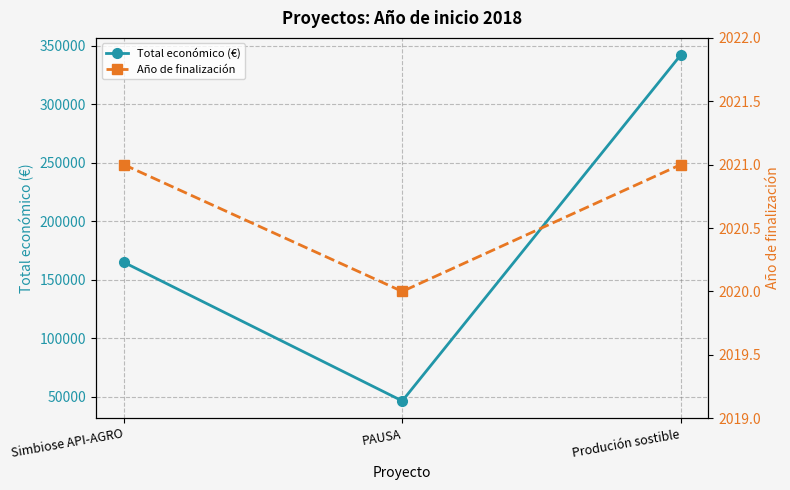

At which label does Total económico (€) first exceed 165000?

Produción sostible